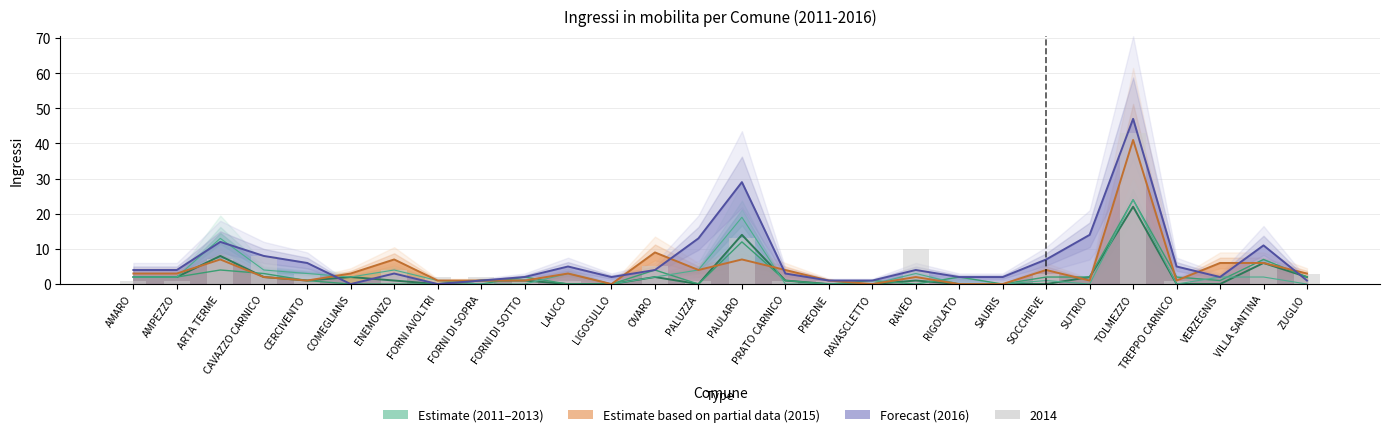

What is the sum of all 2016 values?

193